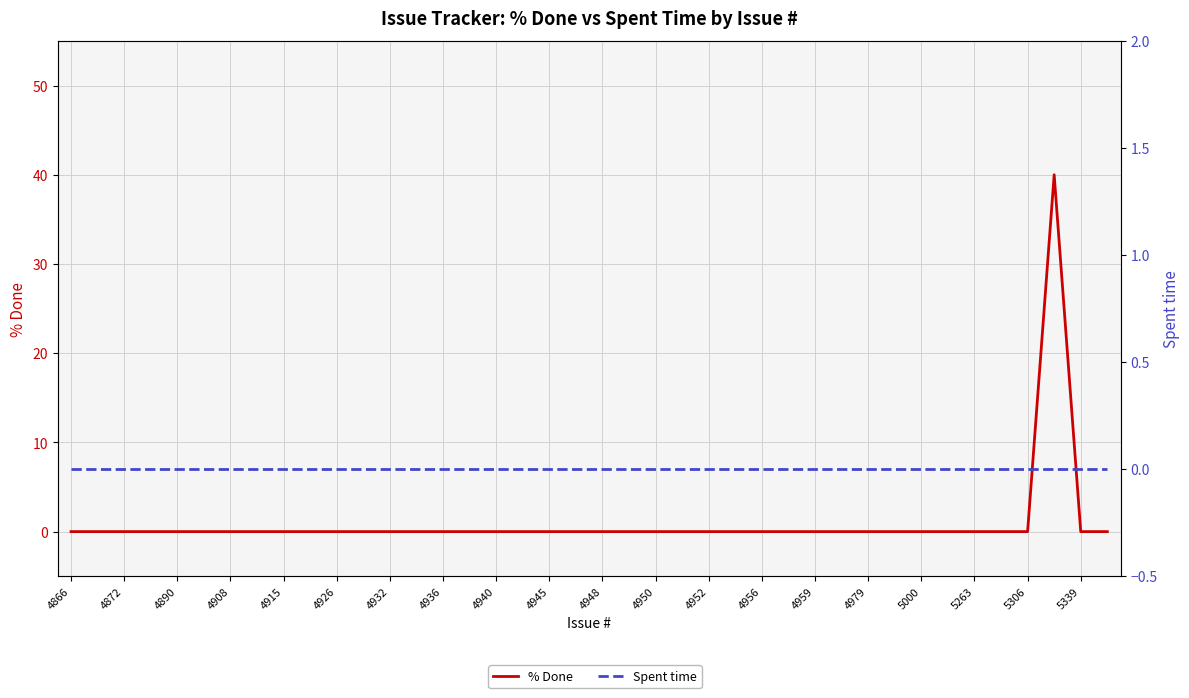

The % Done series shows 0 at 35. True or false?

True